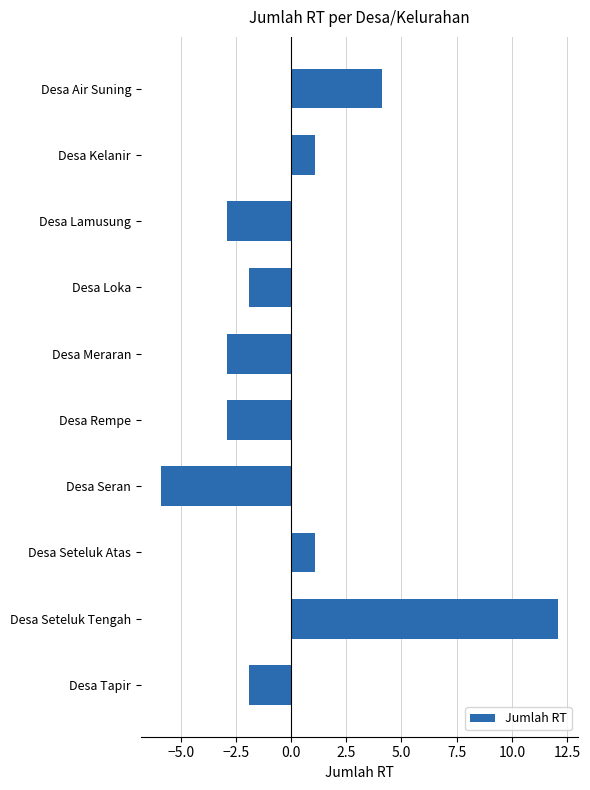

Where is the data nearest to the value 3?

Desa Air Suning